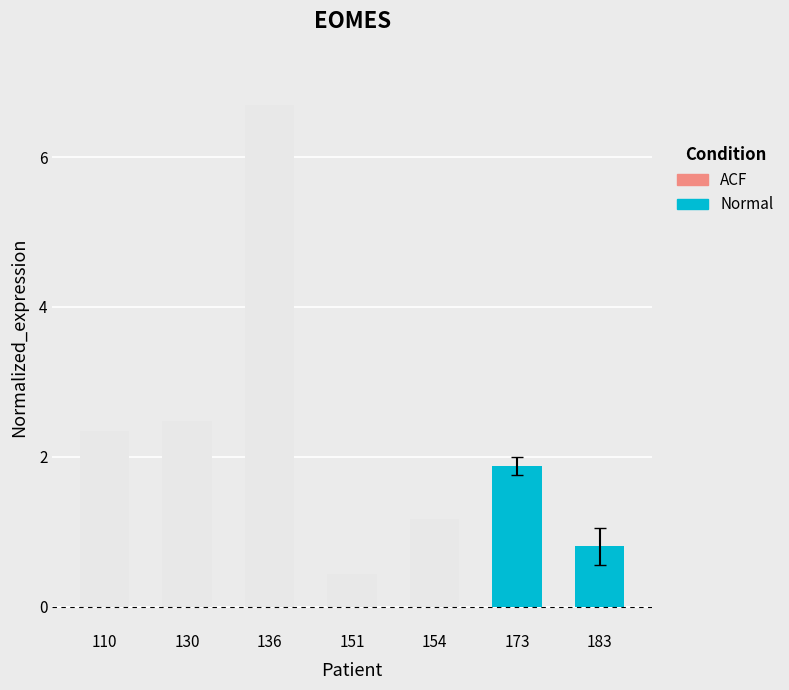

What is the average value?

2.3